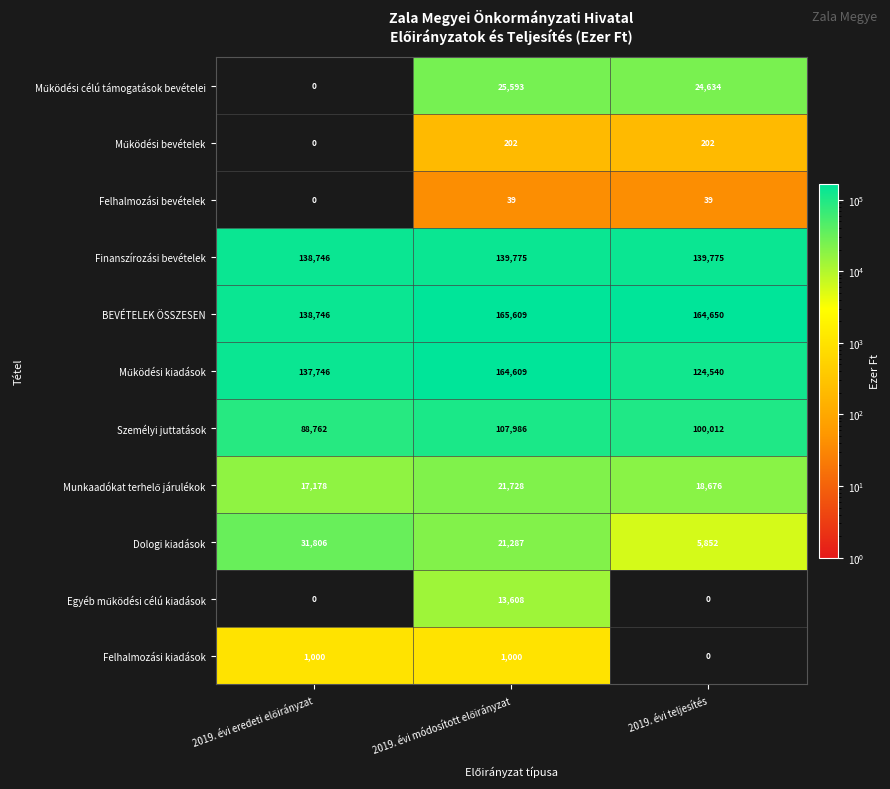

Count the Felhalmozási bevételek values in the range 0 to 39.

3